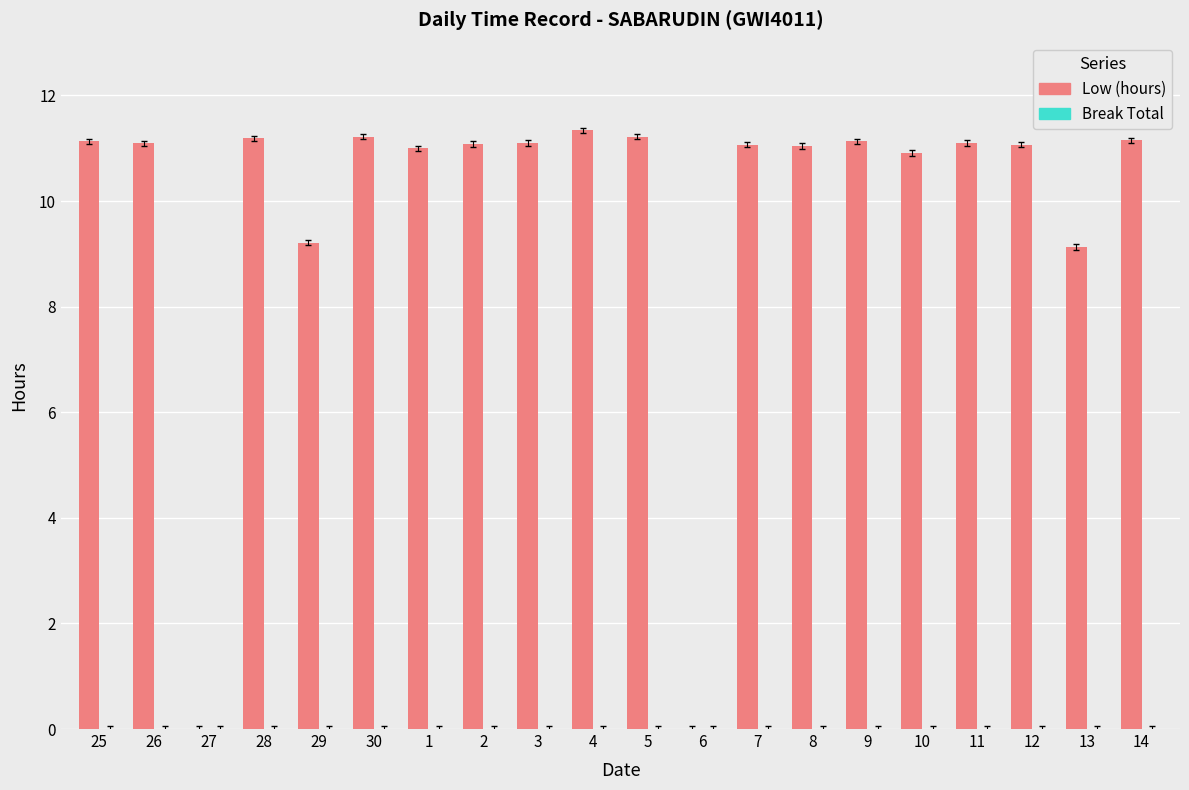

Which has a higher value, 1 or 4?

4